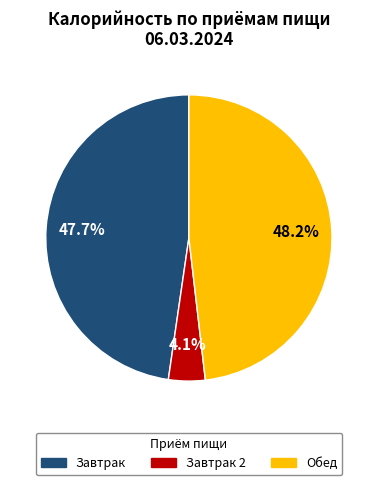

Does any single category account for the majority?

No